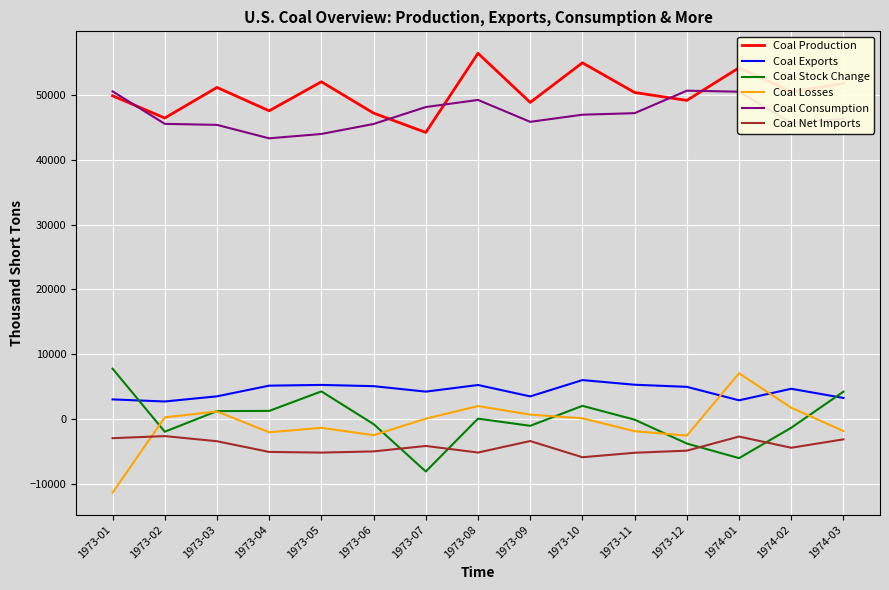

Which series has the largest total across all categories?

Coal Production